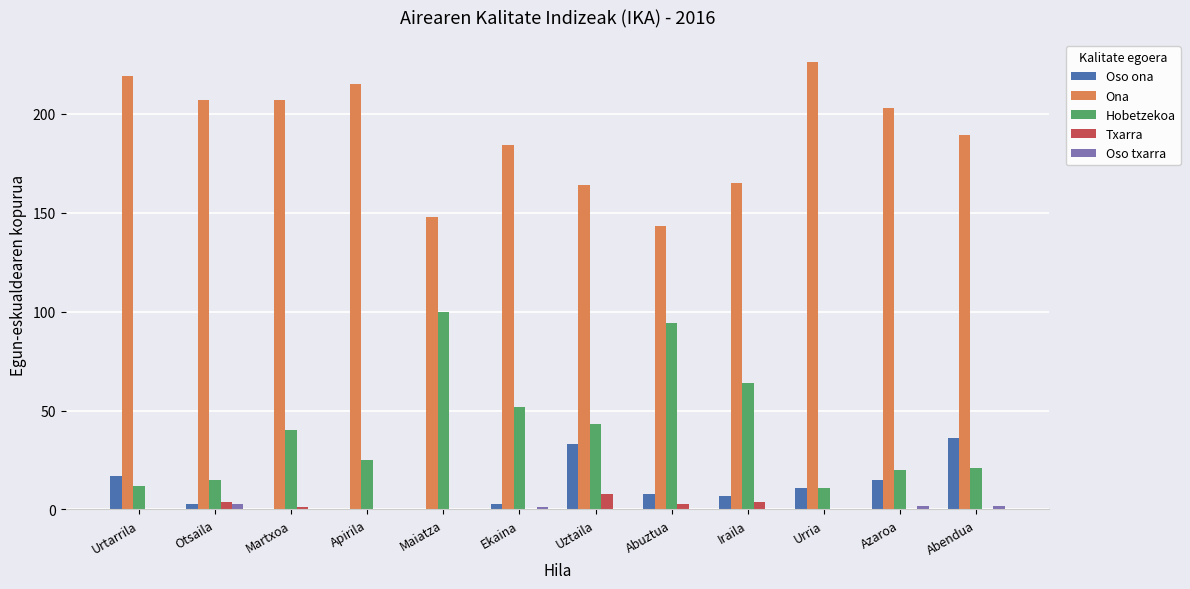

The value of Ona at Uztaila is 267. True or false?

False